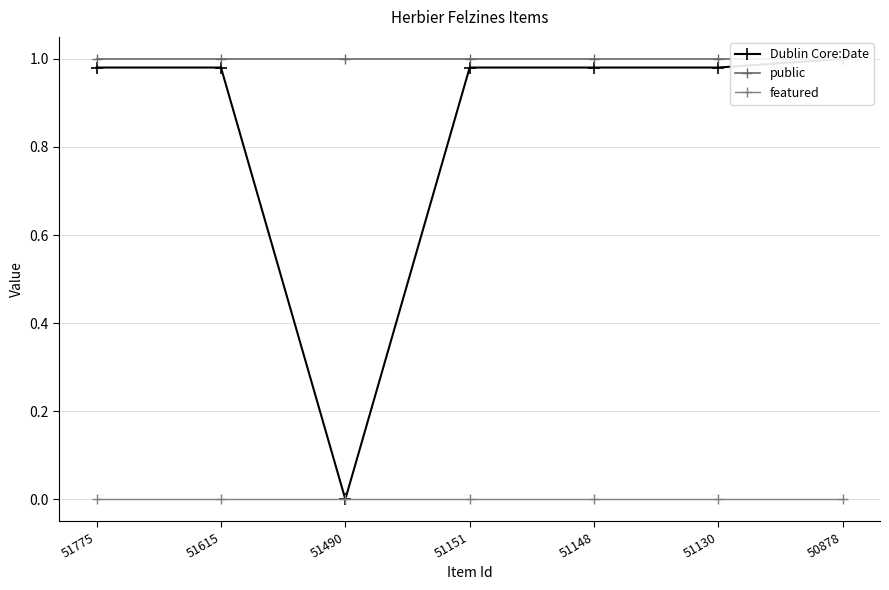

What is the value of the Dublin Core:Date point at the 4th from the left?

1.0